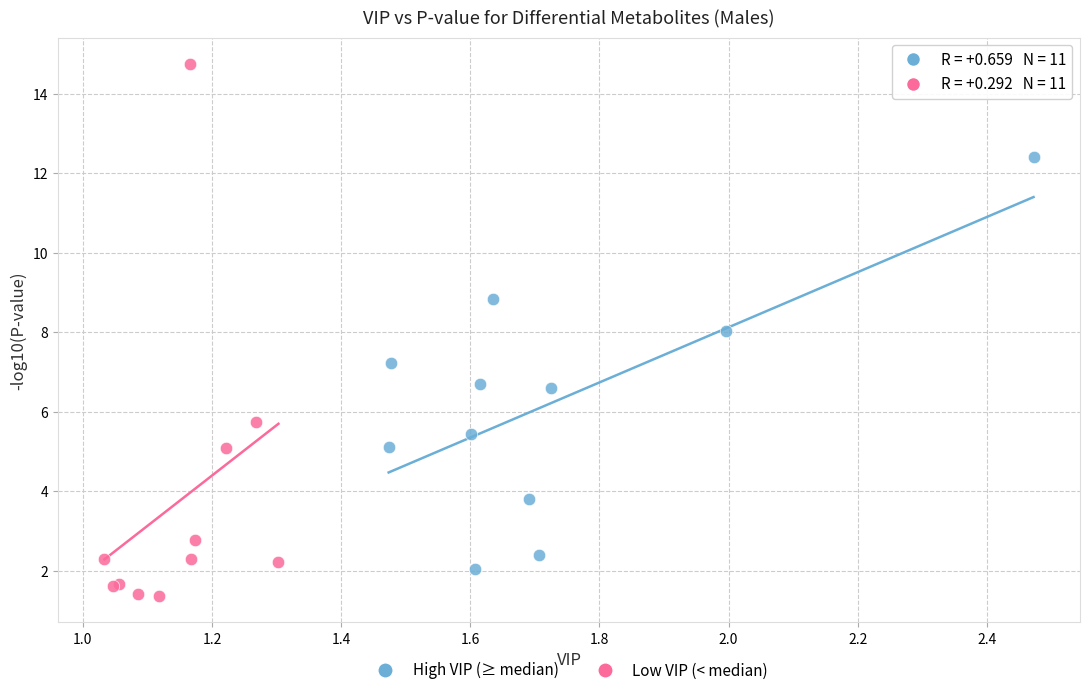

Which series has the widest spread of Y values?

Low VIP (< median)